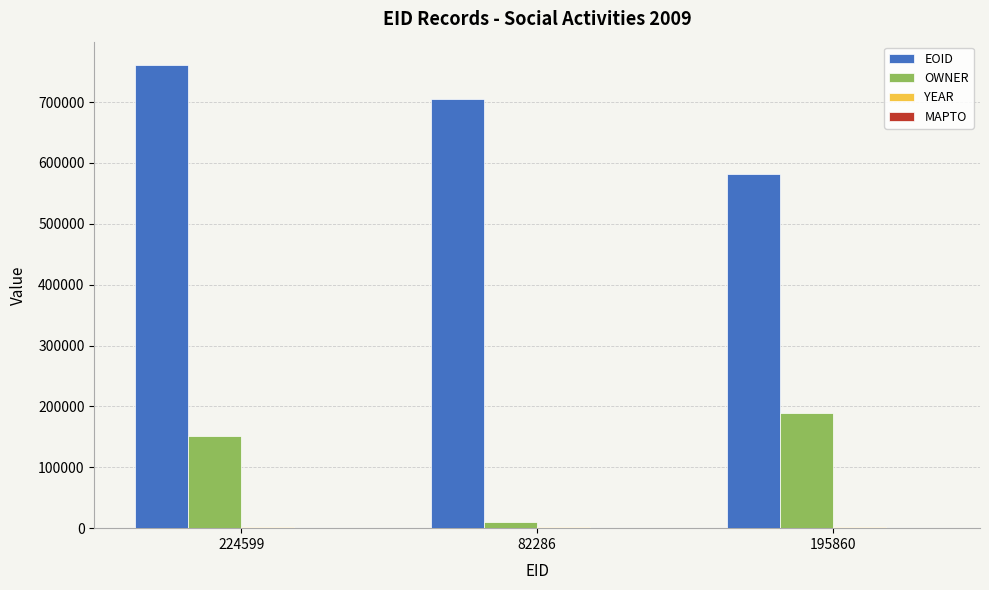

What is the spread (max minus min) of values at 195860?

580278